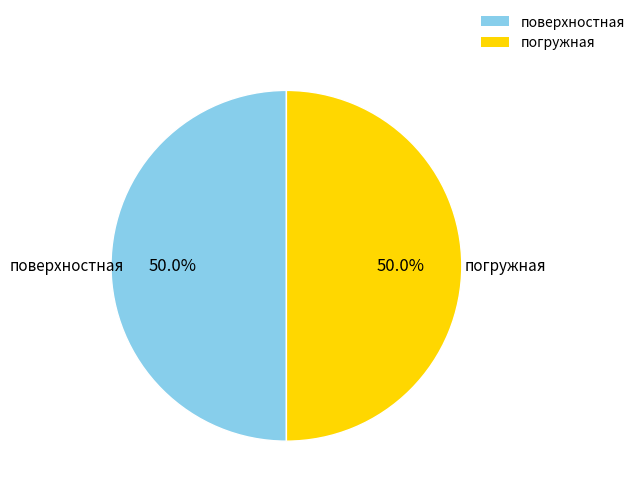

What is the ratio of the value at поверхностная to the value at погружная?

1.0